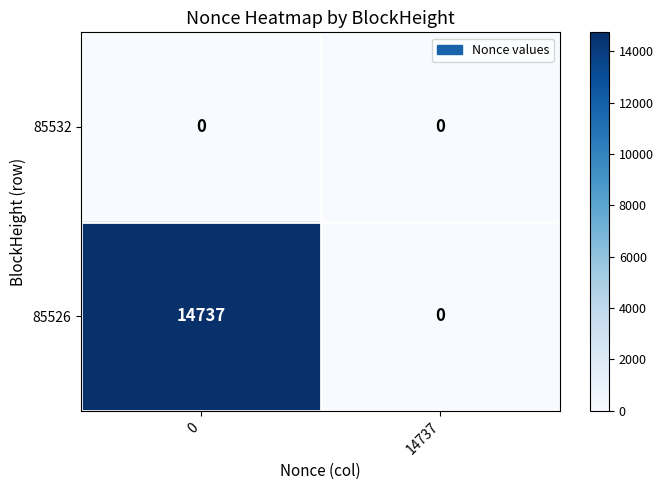

Reading left to right, what are all the values shown in this chart?

85532: 0=0	14737=0
85526: 0=14737	14737=0